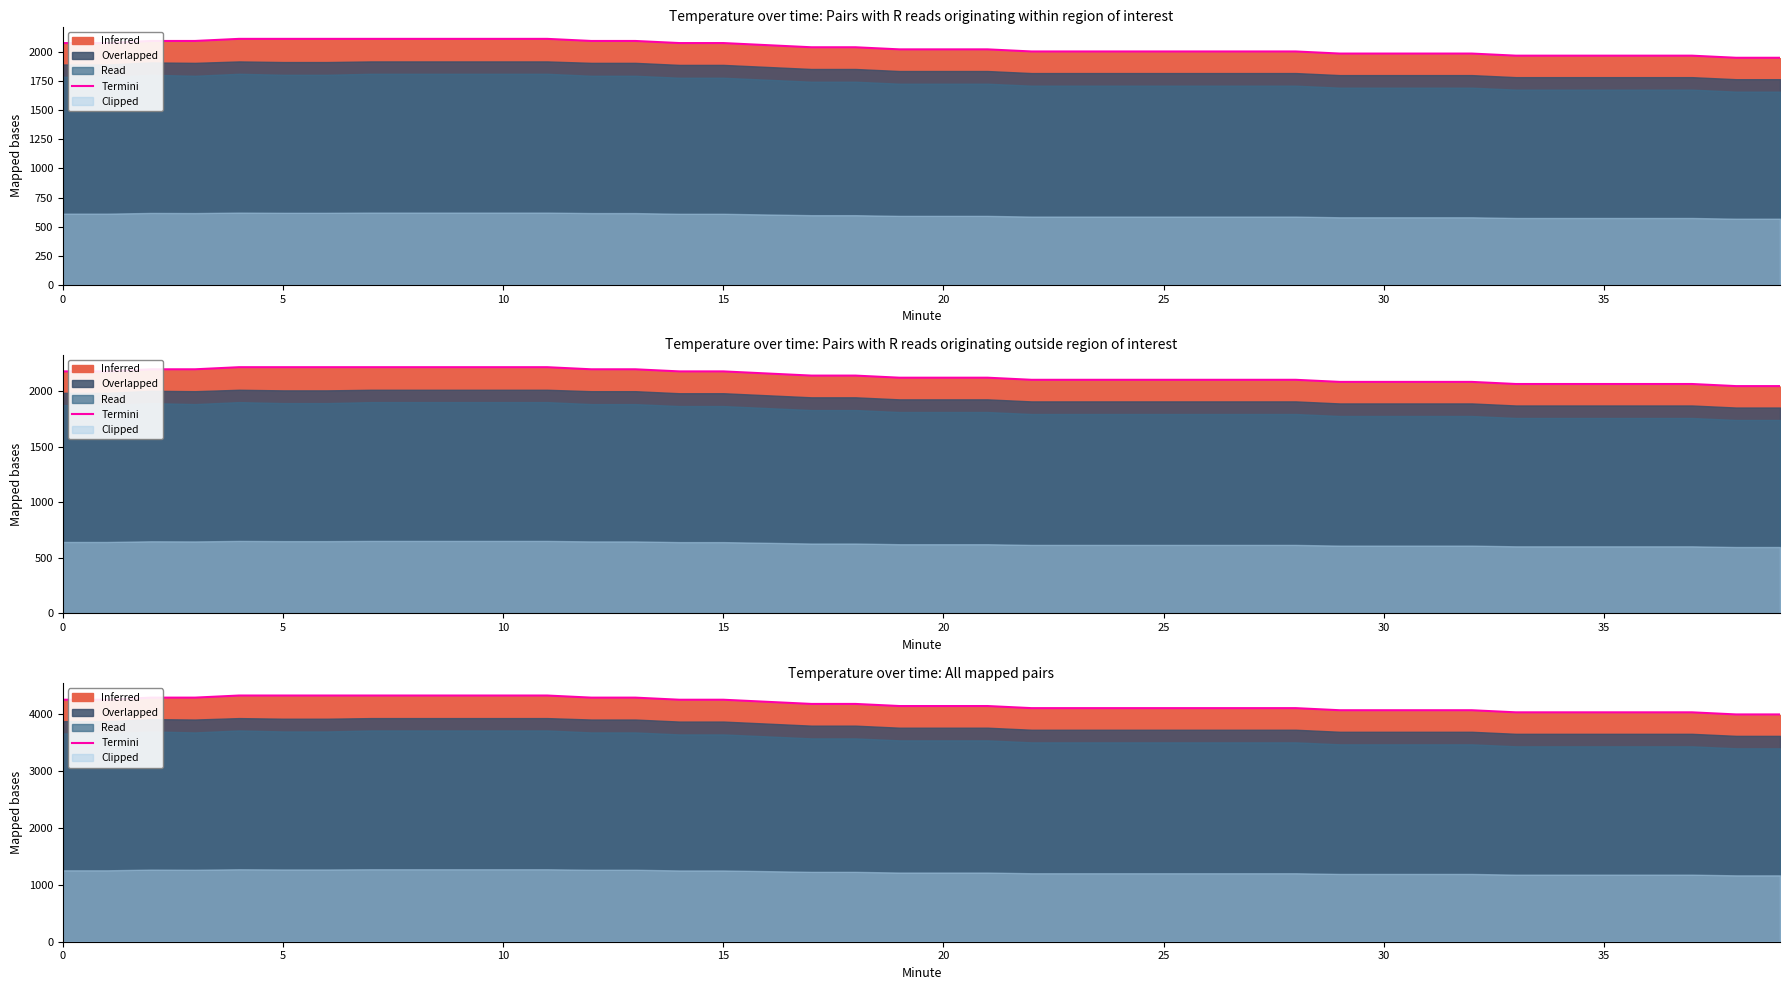

What is the label of the 40th point from the left?

39